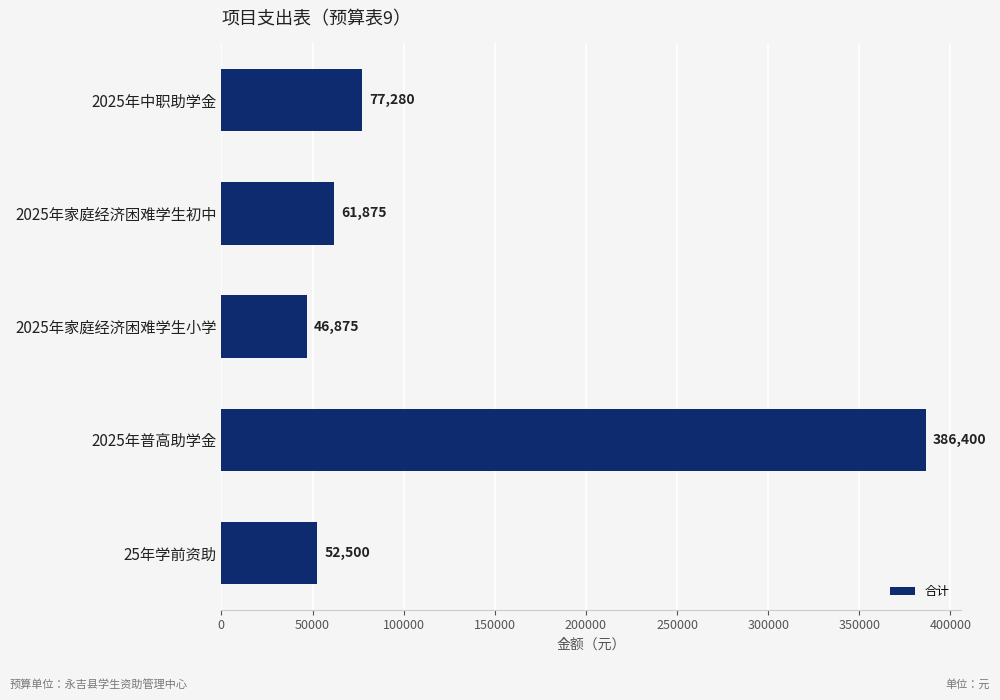

The value at 2025年普高助学金 is 120707. True or false?

False